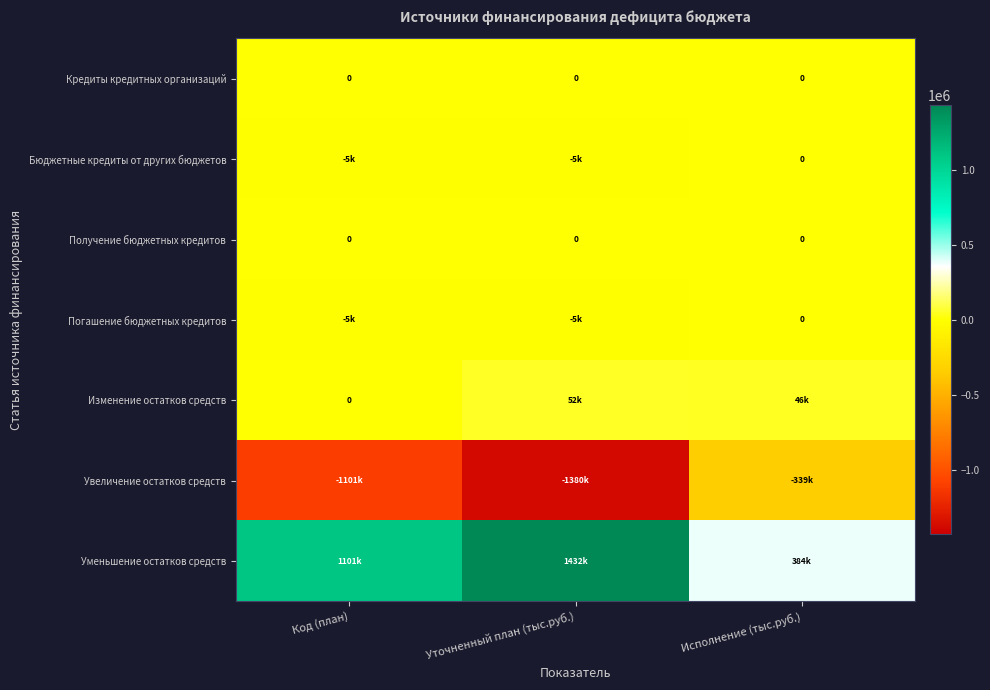

Rank the series at Исполнение (тыс.руб.) from lowest to highest value.

Увеличение остатков средств, Кредиты кредитных организаций, Бюджетные кредиты от других бюджетов, Получение бюджетных кредитов, Погашение бюджетных кредитов, Изменение остатков средств, Уменьшение остатков средств